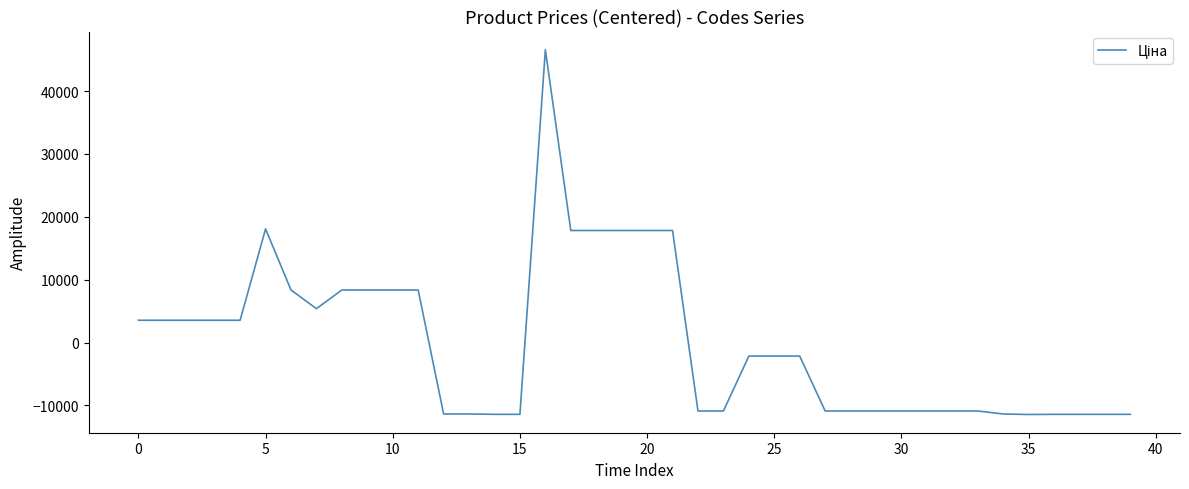

What is the difference between the maximum and minimum values?

58005.3